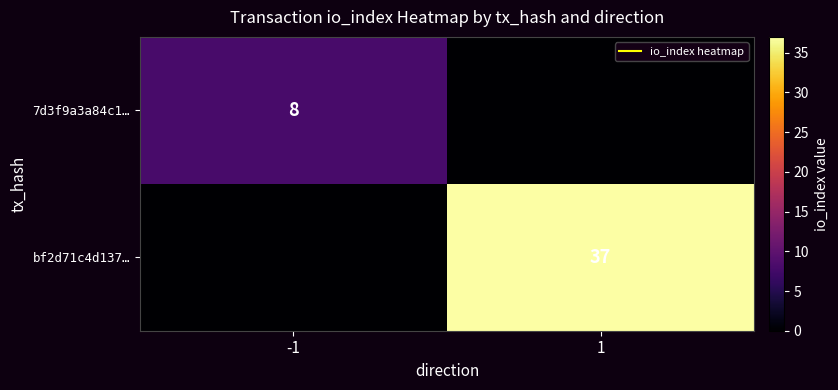

How many bf2d71c4d137… values are between 0 and 37?

2